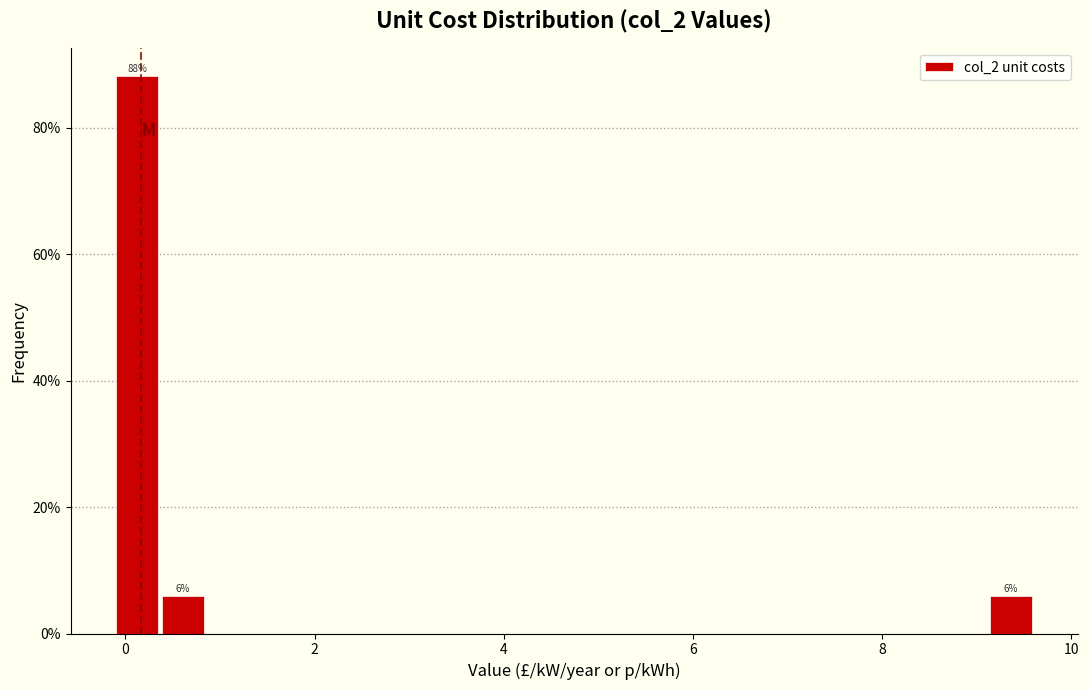

Around what value on the x-axis is the tallest bar? Give the approximate position of its centre, as read against the axis.

0.2